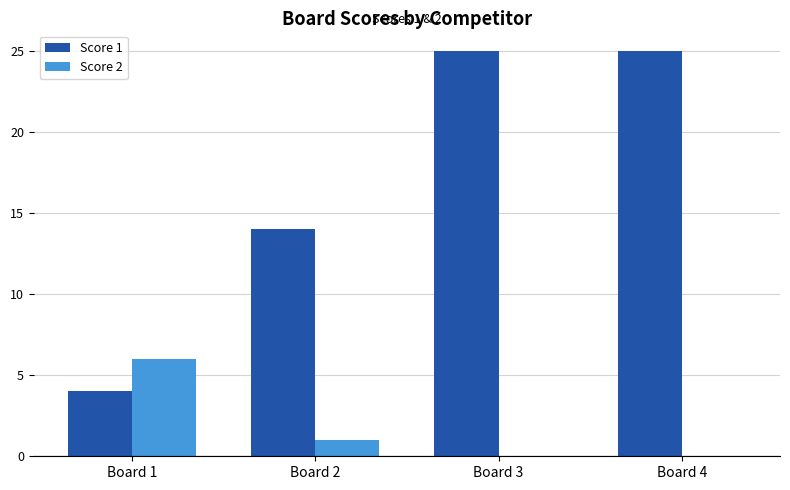

Is it true that Score 2 equals 0 at Board 3?

True